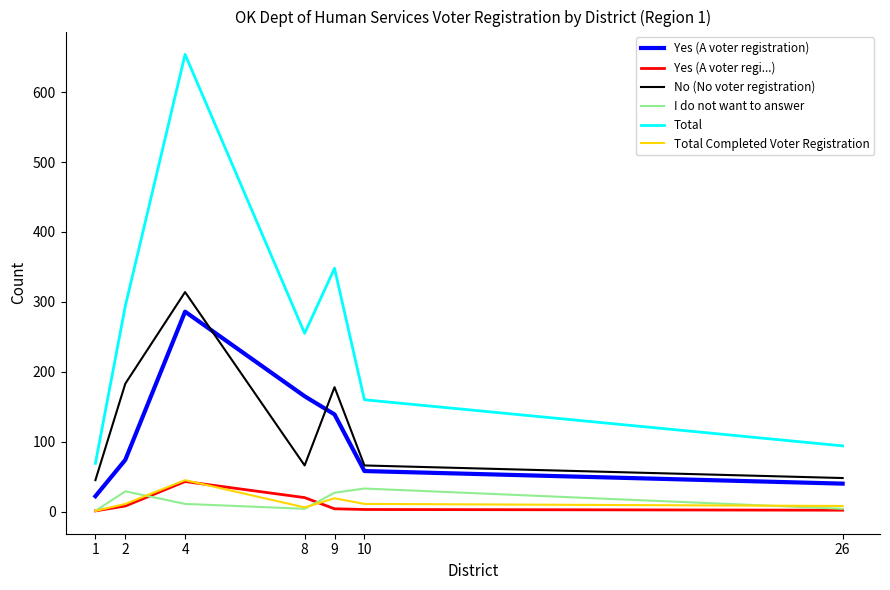

What is the lowest value of the Yes (A voter registration) series?

22